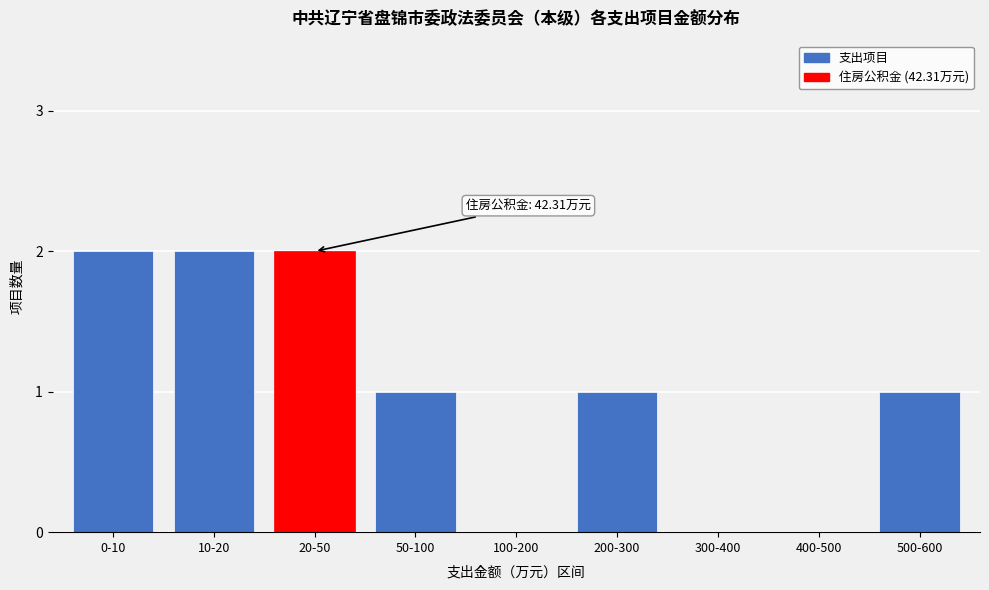

Reading left to right, what are all the values shown in this chart?

0-10=2	10-20=2	20-50=2	50-100=1	100-200=0	200-300=1	300-400=0	400-500=0	500-600=1